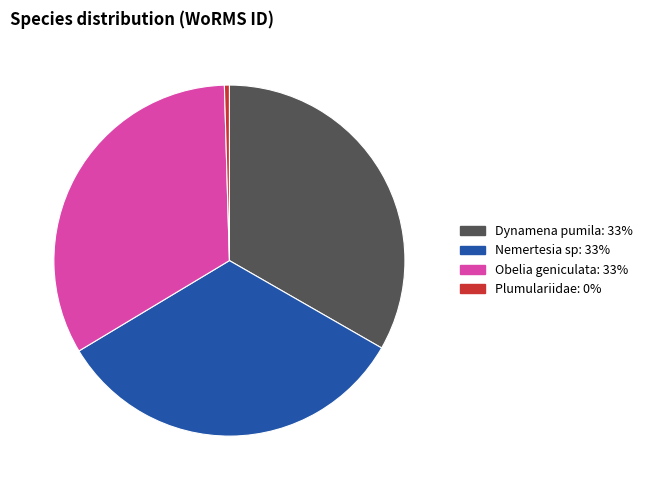

Is Plumulariidae the majority of the pie?

No